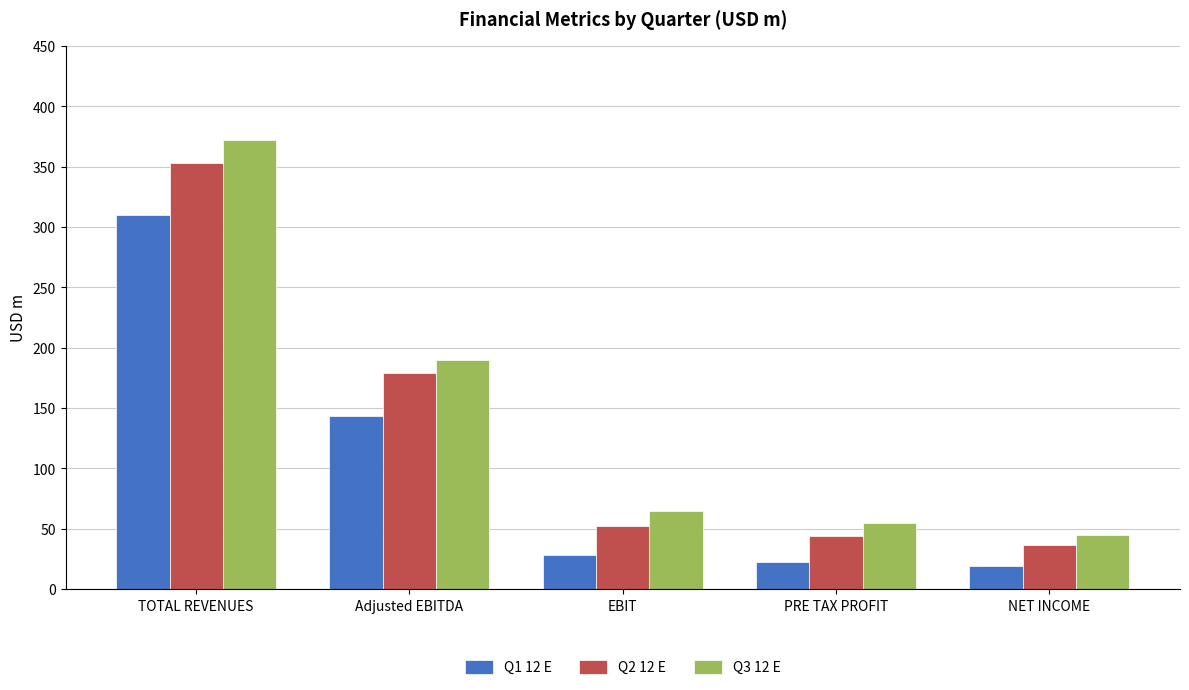

What is the sum of all Q3 12 E values?

726.3